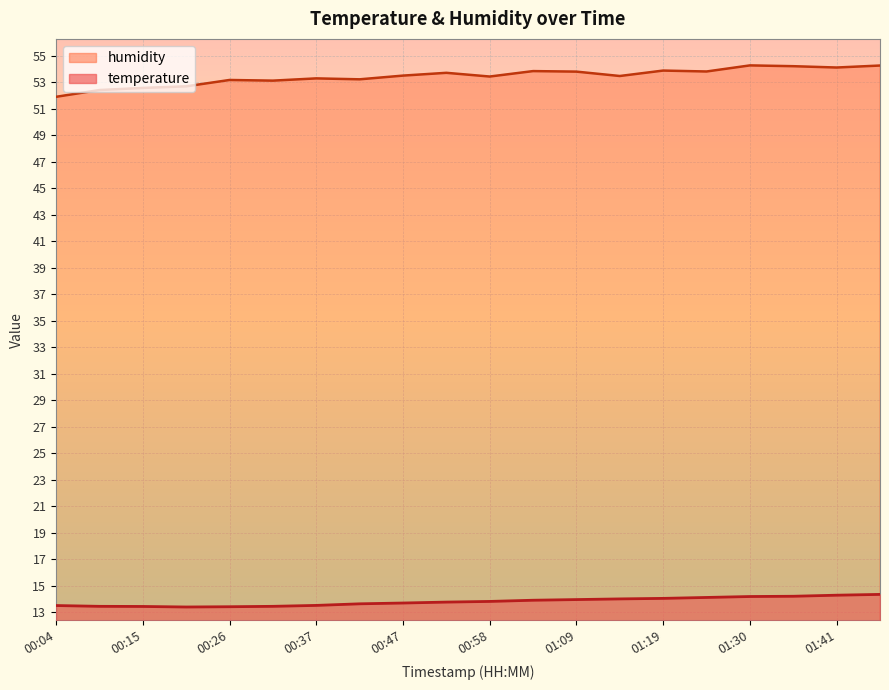

True or false: humidity and temperature intersect in this chart.

False